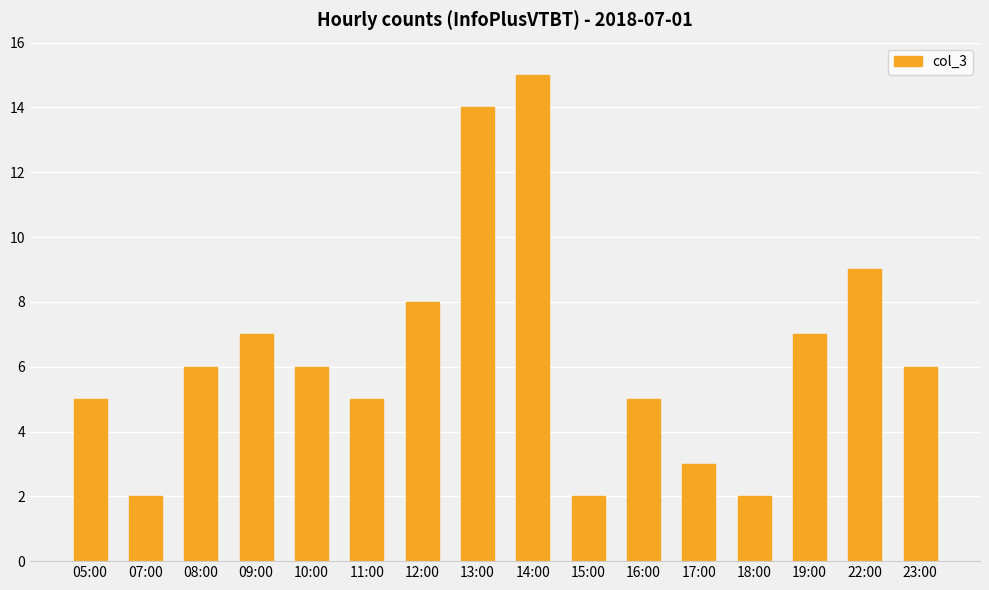

Reading left to right, extract all data points from this chart.

05:00=5	07:00=2	08:00=6	09:00=7	10:00=6	11:00=5	12:00=8	13:00=14	14:00=15	15:00=2	16:00=5	17:00=3	18:00=2	19:00=7	22:00=9	23:00=6